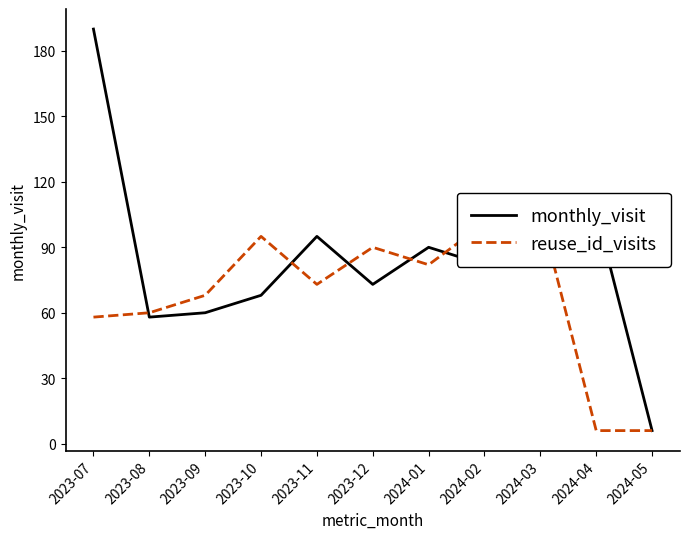

Read the monthly_visit value at 2023-07, to the nearest 50.

200